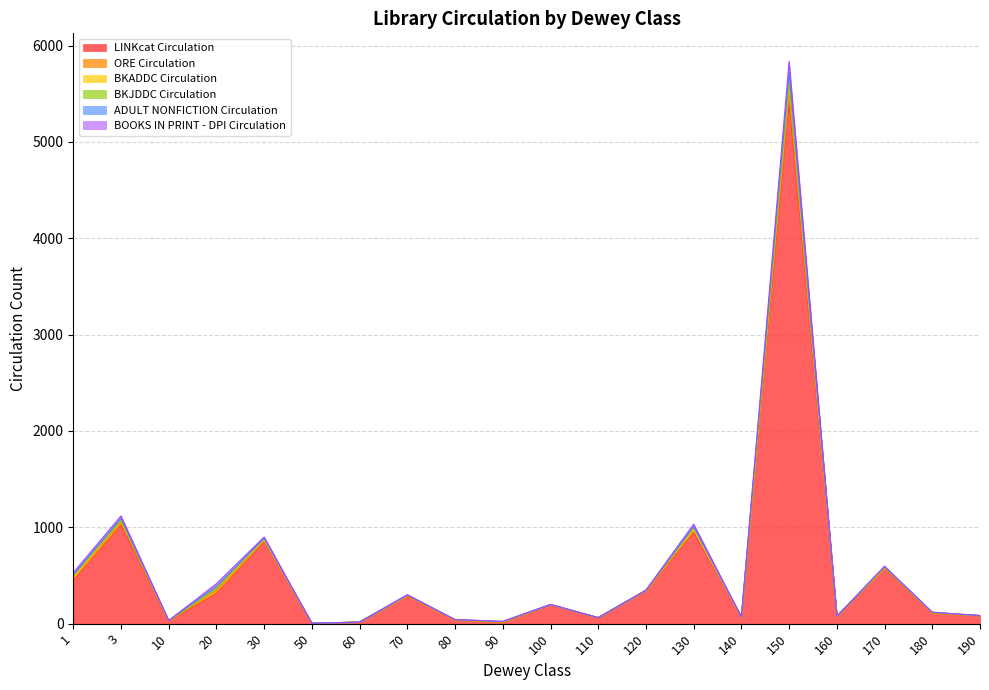

Reading left to right, list all the values displayed in this chart.

LINKcat Circulation: 1=449	3=1023	10=30	20=314	30=850	50=4	60=17	70=288	80=39	90=13	100=199	110=63	120=343	130=945	140=71	150=5407	160=77	170=574	180=108	190=84
ORE Circulation: 1=25	3=27	10=1	20=29	30=16	50=0	60=0	70=4	80=1	90=3	100=0	110=0	120=2	130=27	140=0	150=112	160=0	170=6	180=3	190=0
BKADDC Circulation: 1=7	3=20	10=1	20=22	30=2	50=0	60=0	70=2	80=1	90=3	100=0	110=0	120=1	130=7	140=0	150=100	160=0	170=5	180=3	190=0
BKJDDC Circulation: 1=17	3=4	10=0	20=1	30=14	50=0	60=0	70=1	80=0	90=0	100=0	110=0	120=0	130=20	140=0	150=7	160=0	170=1	180=0	190=0
ADULT NONFICTION Circulation: 1=7	3=20	10=1	20=22	30=2	50=0	60=0	70=2	80=1	90=3	100=0	110=0	120=1	130=7	140=0	150=100	160=0	170=5	180=3	190=0
BOOKS IN PRINT - DPI Circulation: 1=25	3=24	10=1	20=27	30=16	50=0	60=0	70=4	80=1	90=3	100=0	110=0	120=2	130=27	140=0	150=109	160=0	170=6	180=3	190=0